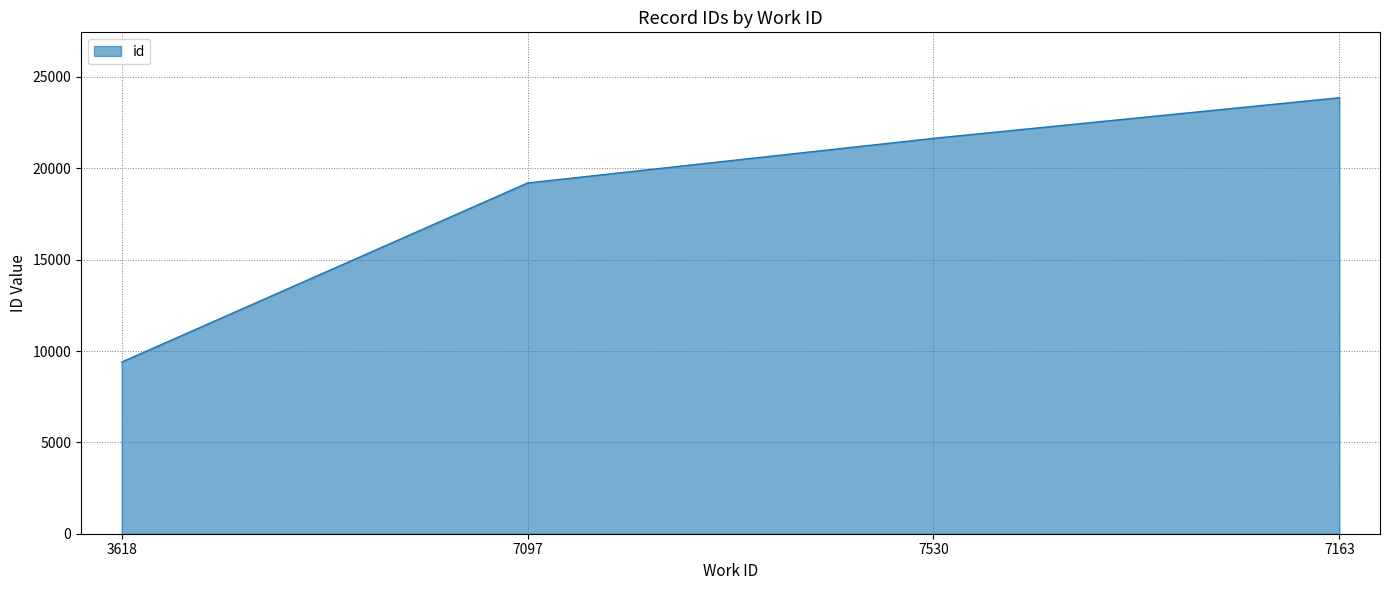

What is the average value?

18524